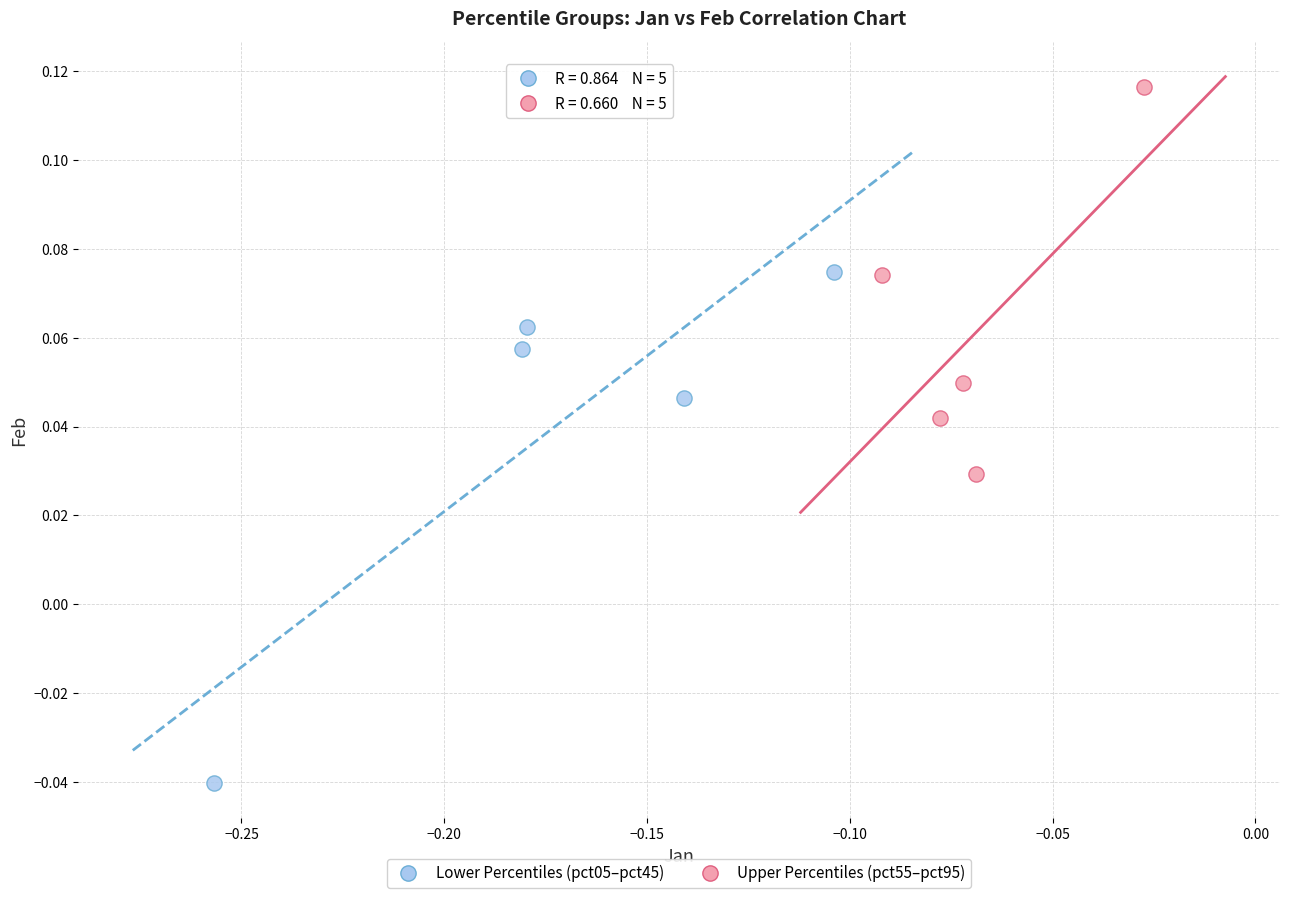

Which series has the largest Y range (max minus min)?

Lower Percentiles (pct05–pct45)